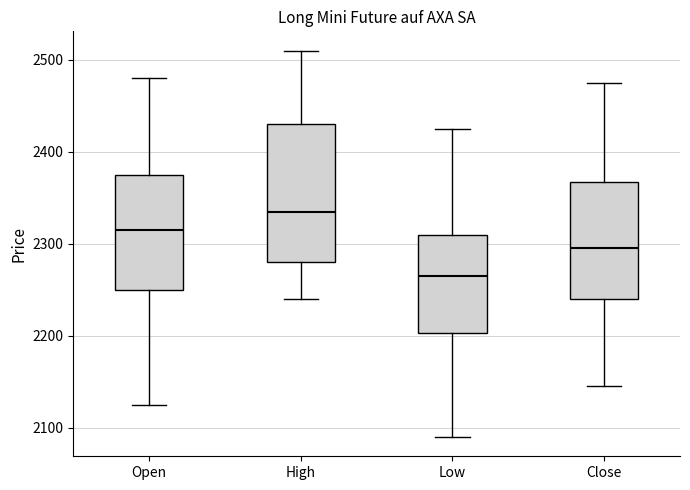

Where does the median line of the box for Low sit on the y-axis? The values are not printed on the chart, so give them approximately, as read against the axis.

2270